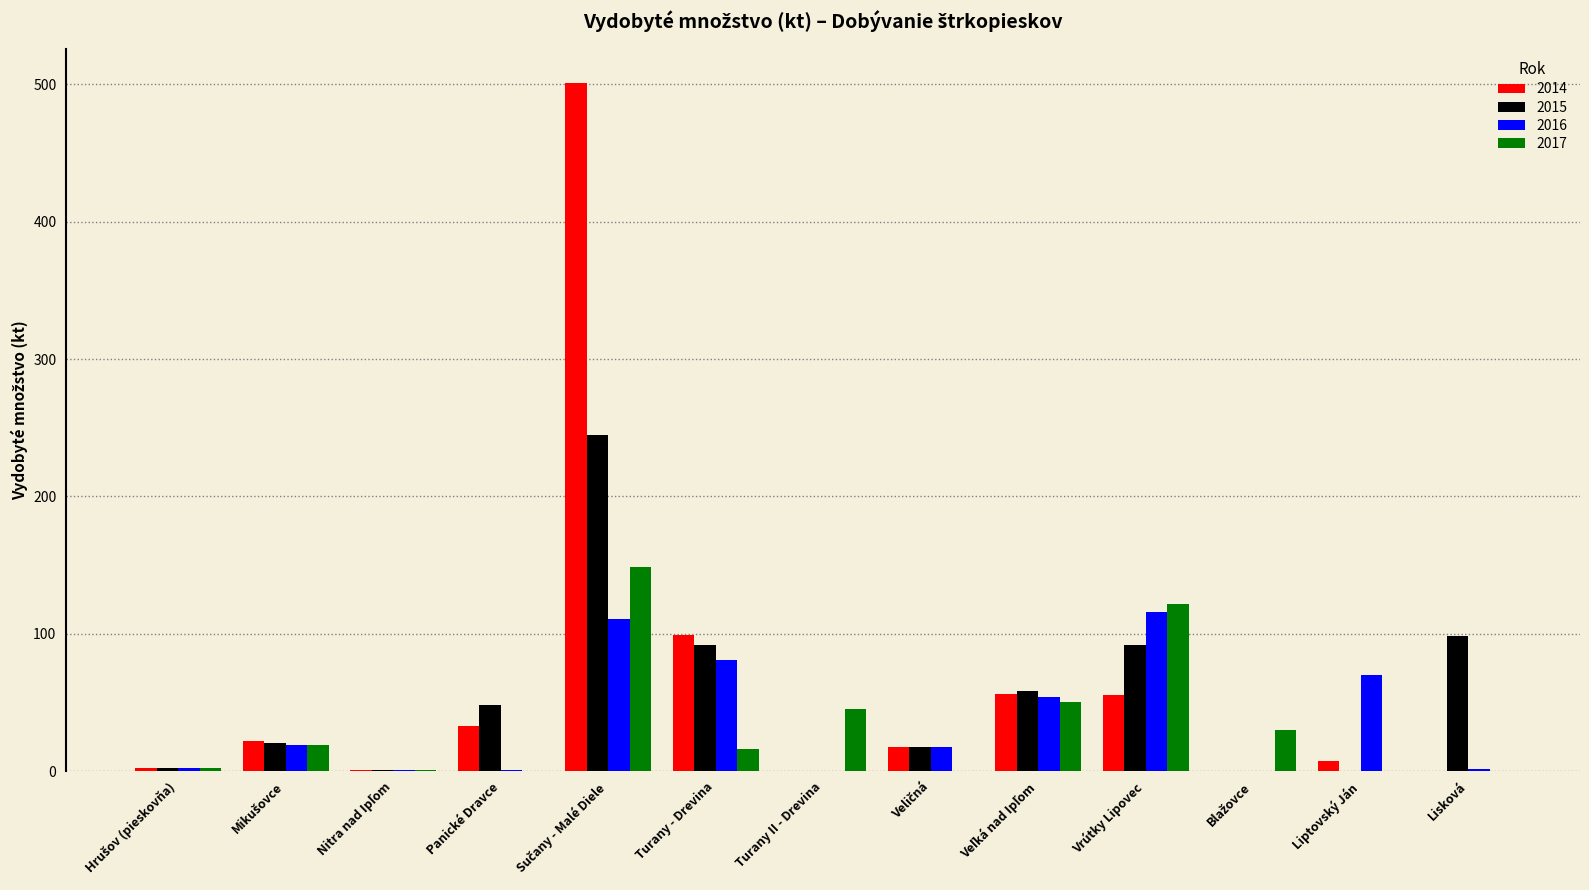

What is the sum of all 2017 values?

433.6